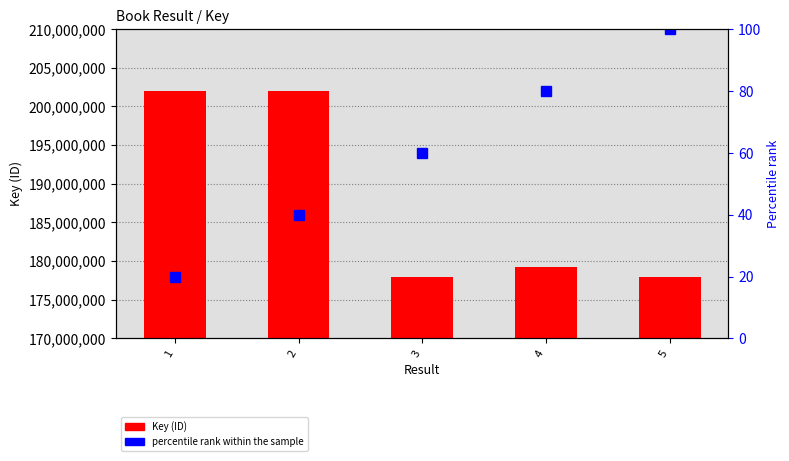

Count the number of data series in this chart.

2